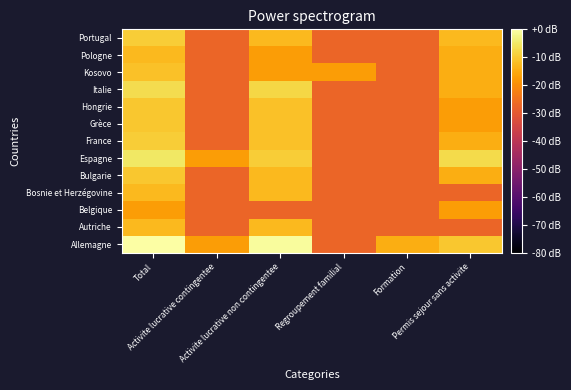

Rank the series by their maximum value, from highest to lowest.

Allemagne, Espagne, Italie, France, Portugal, Bulgarie, Grèce, Hongrie, Kosovo, Autriche, Bosnie et Herzégovine, Pologne, Belgique